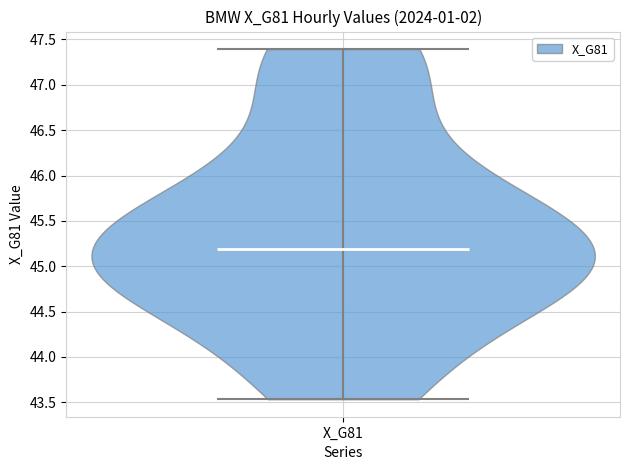

Read this violin plot against the y-axis: where its median line is, and the lowest and highest points the violin reaches. The values are not printed on the chart, so give them approximately, as read against the axis.

median line 45.20, lowest point 43.55, highest point 47.40